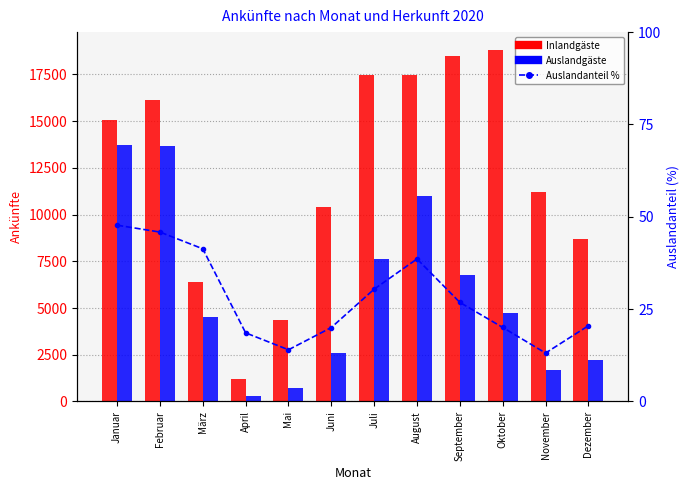

True or false: Inlandgäste has a value of 15050.0 at Januar.

True